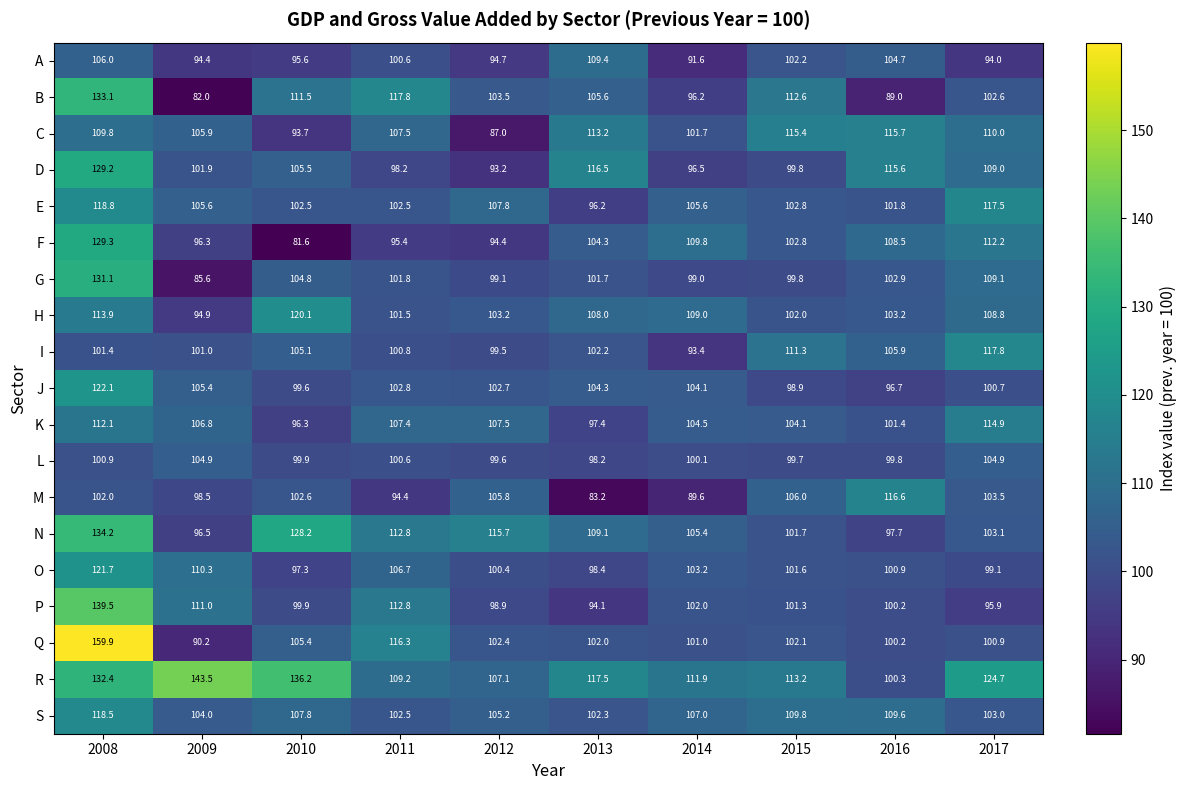

Is it true that J equals 44.2 at 2008?

False